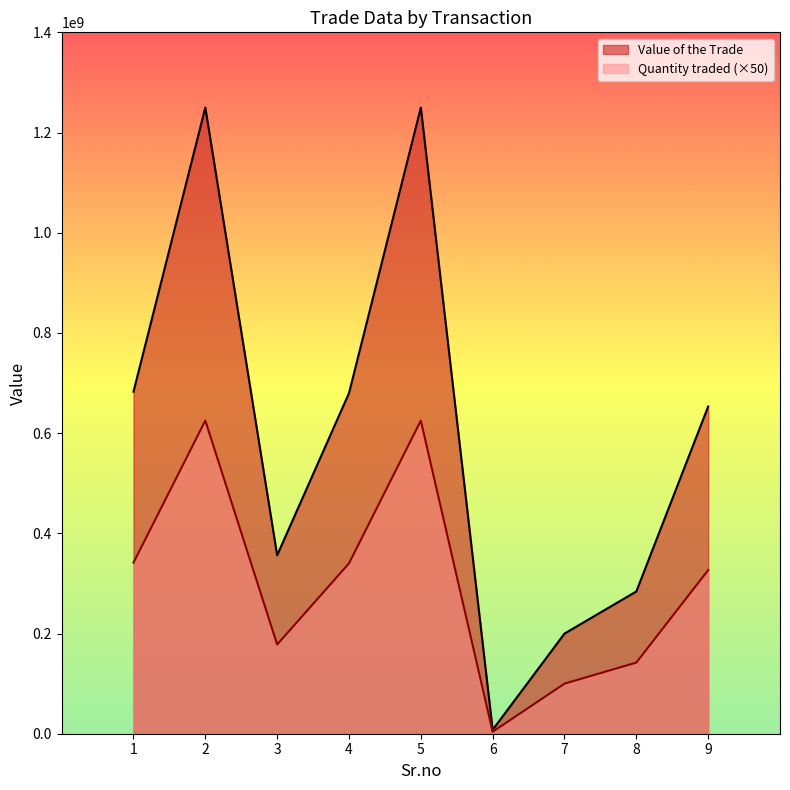

Reading left to right, list all the values displayed in this chart.

Quantity traded: 1=341450000.0	2=625000000.0	3=178100000.0	4=340000000.0	5=625000000.0	6=3900000.0	7=99950000.0	8=142000000.0	9=326600000.0
Value of the Trade: 1=682783085.1	2=1249785310.9	3=356138822.2	4=679883581.6	5=1249785310.9	6=7798660.3	7=199865776.4	8=283951378.2	9=653088169.8